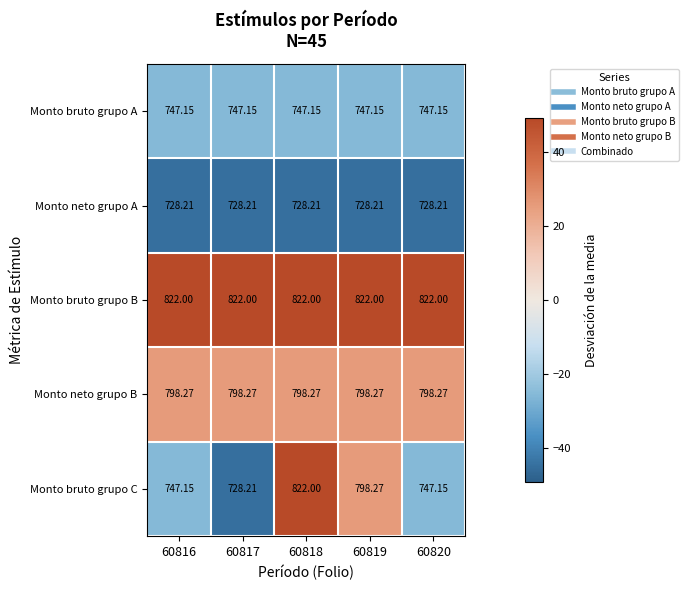

Which series has the largest range (max minus min)?

Monto bruto grupo C